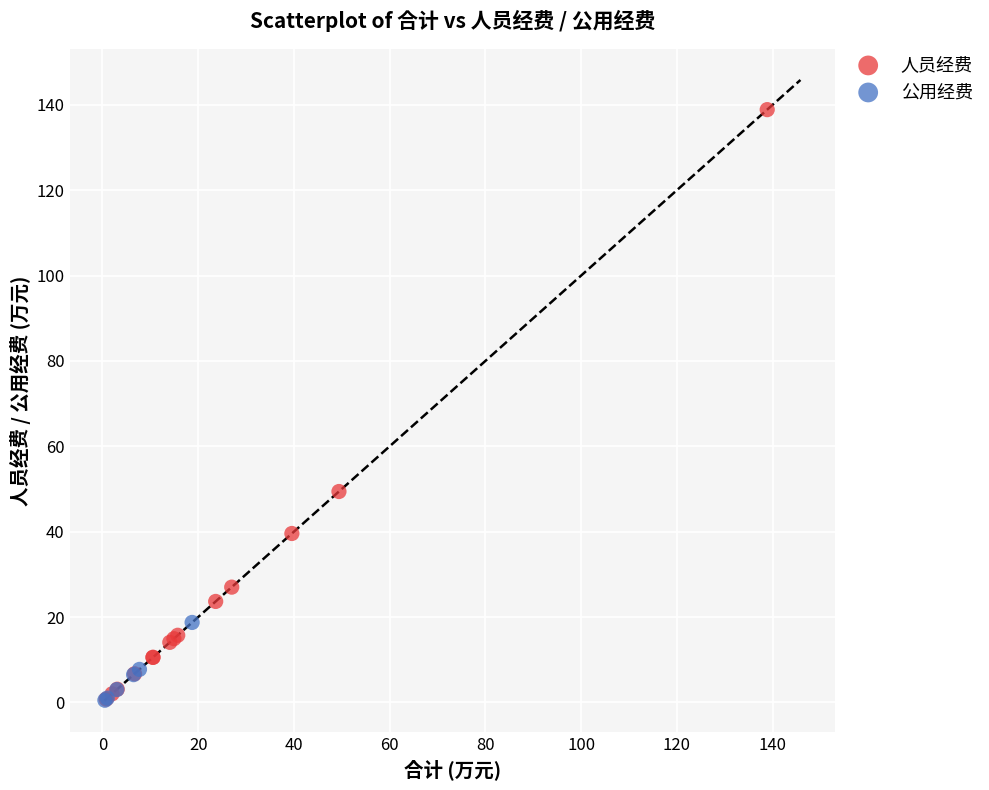

Which series has the largest Y range (max minus min)?

人员经费